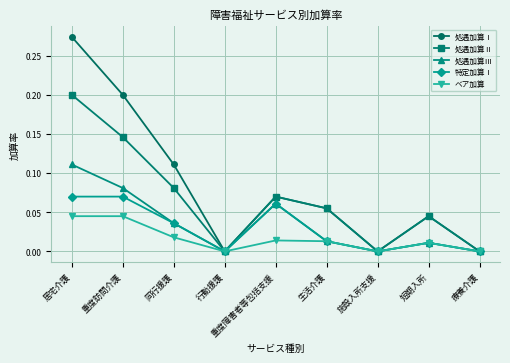

Which series has the largest total across all categories?

処遇加算Ⅰ